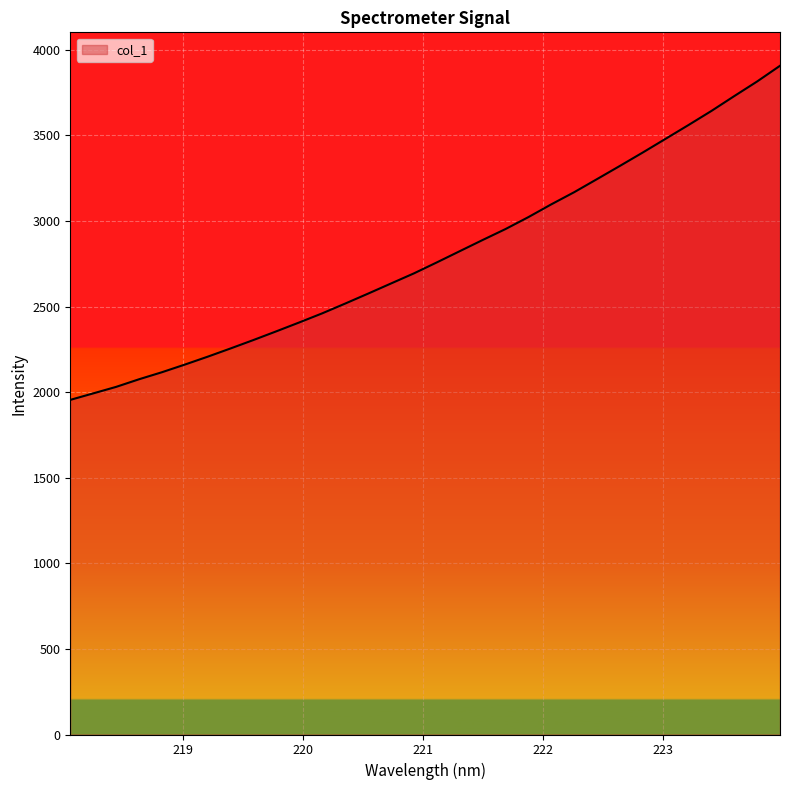

What is the difference between the maximum and minimum values?

1951.7